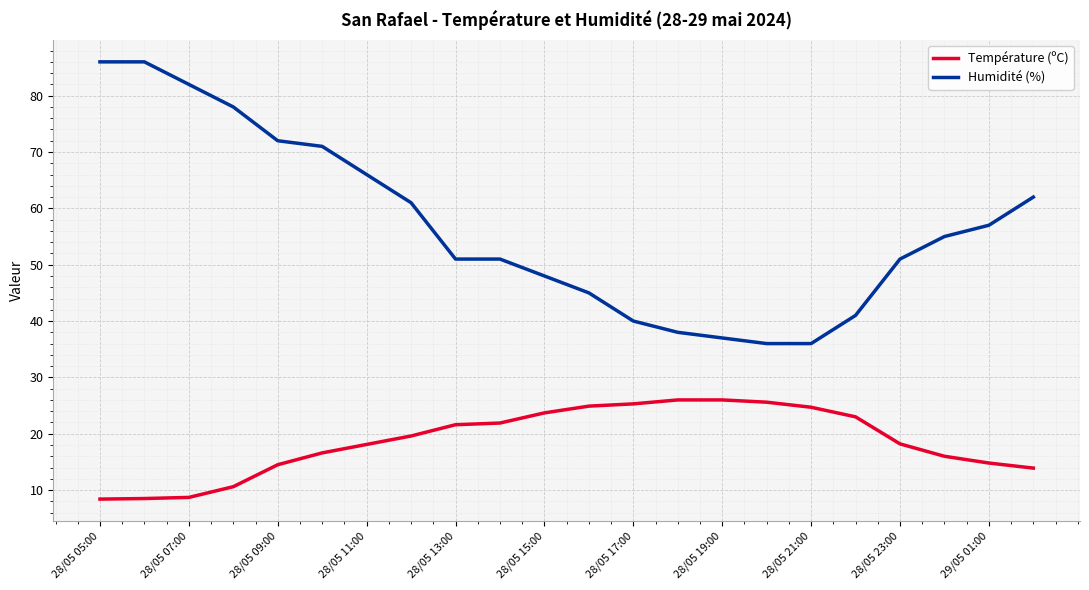

How many series are shown in this chart?

2